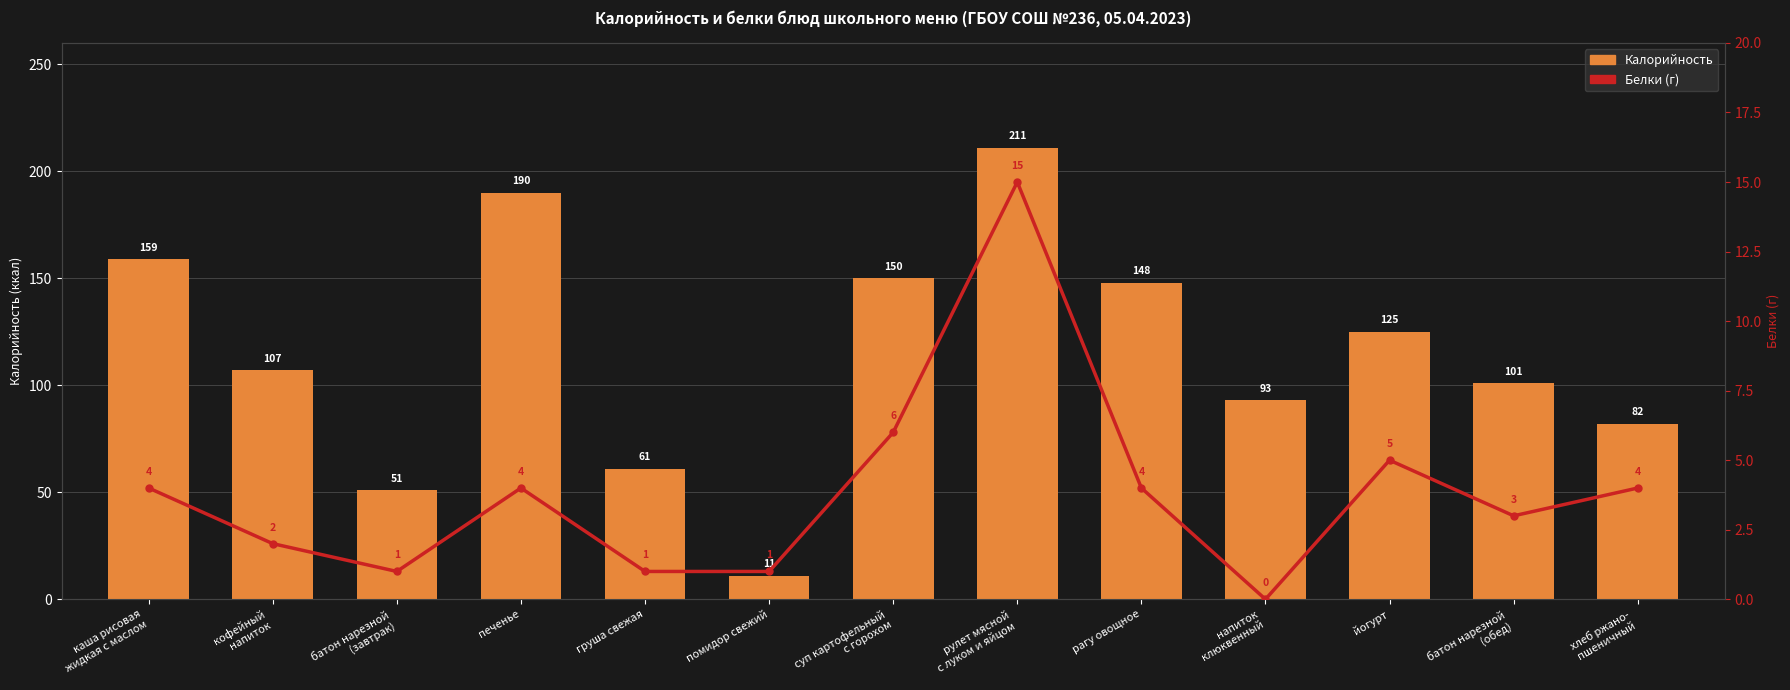

Reading right to left, extract all data points from this chart.

Калорийность: хлеб ржано-
пшеничный=82	батон нарезной
(обед)=101	йогурт=125	напиток
клюквенный=93	рагу овощное=148	рулет мясной
с луком и яйцом=211	суп картофельный
с горохом=150	помидор свежий=11	груша свежая=61	печенье=190	батон нарезной
(завтрак)=51	кофейный
напиток=107	каша рисовая
жидкая с маслом=159
Белки: хлеб ржано-
пшеничный=4	батон нарезной
(обед)=3	йогурт=5	напиток
клюквенный=0	рагу овощное=4	рулет мясной
с луком и яйцом=15	суп картофельный
с горохом=6	помидор свежий=1	груша свежая=1	печенье=4	батон нарезной
(завтрак)=1	кофейный
напиток=2	каша рисовая
жидкая с маслом=4